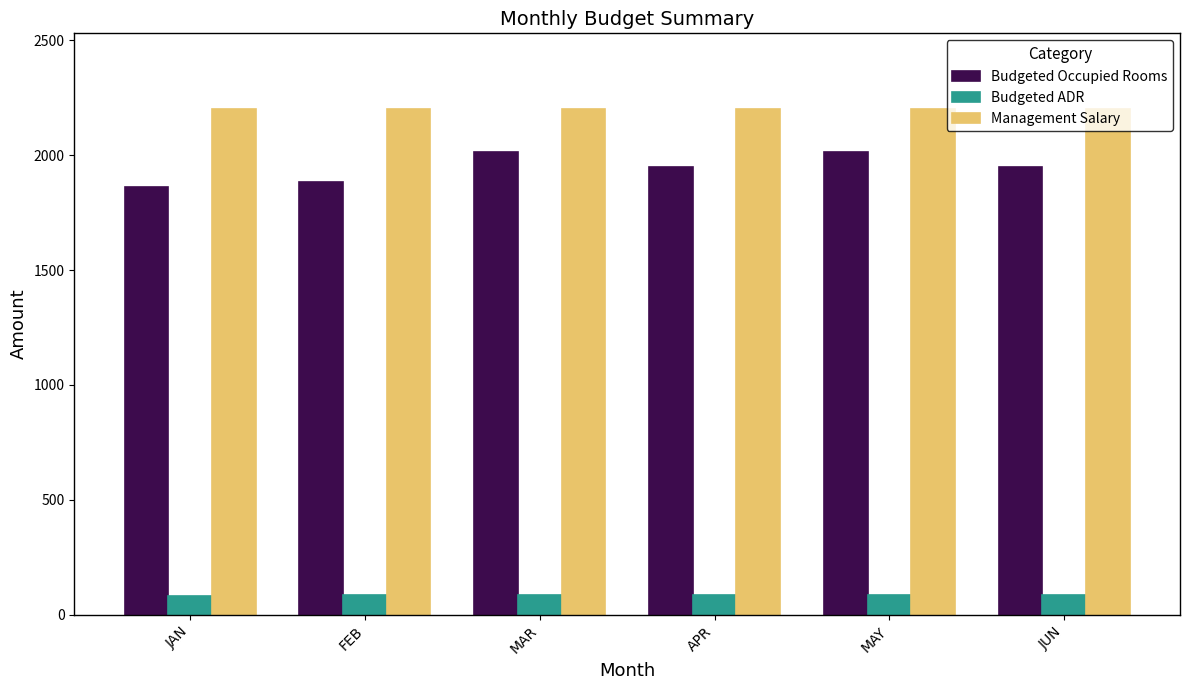

Which series has the largest range (max minus min)?

Budgeted Occupied Rooms